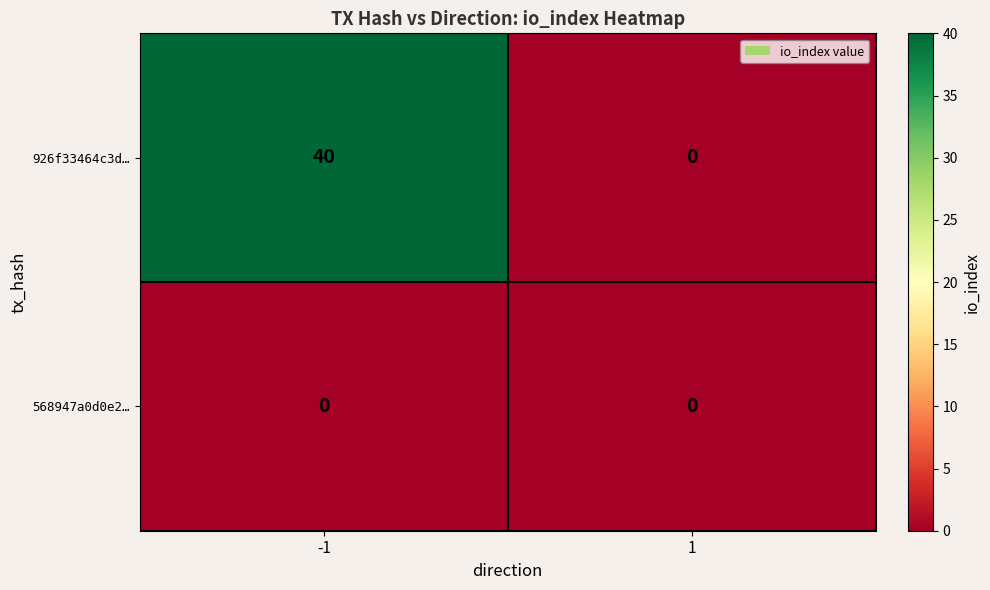

Is it true that 568947a0d0e2… equals 0 at -1?

True